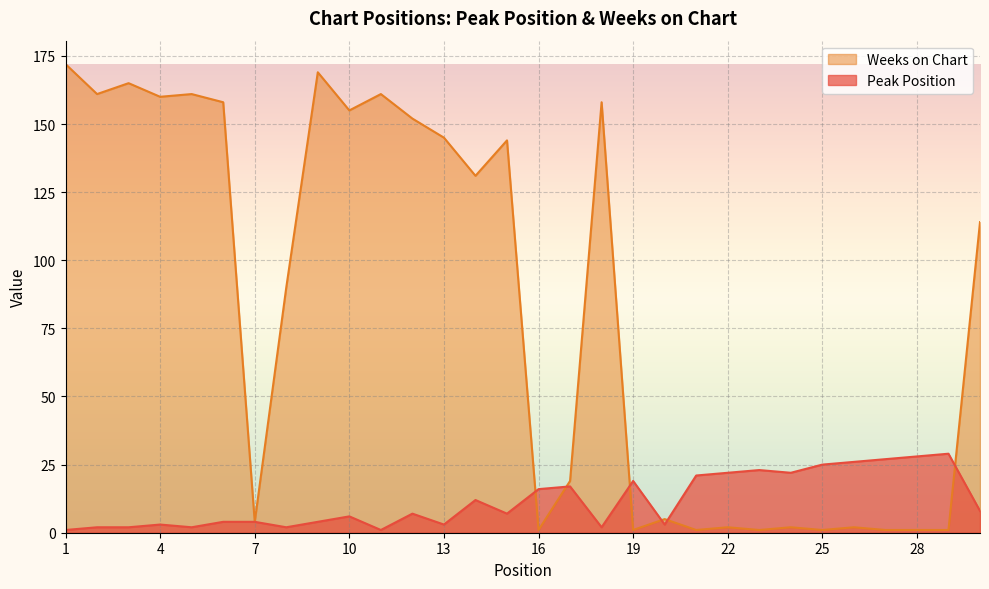

At which category is the sum across all series the highest?

1